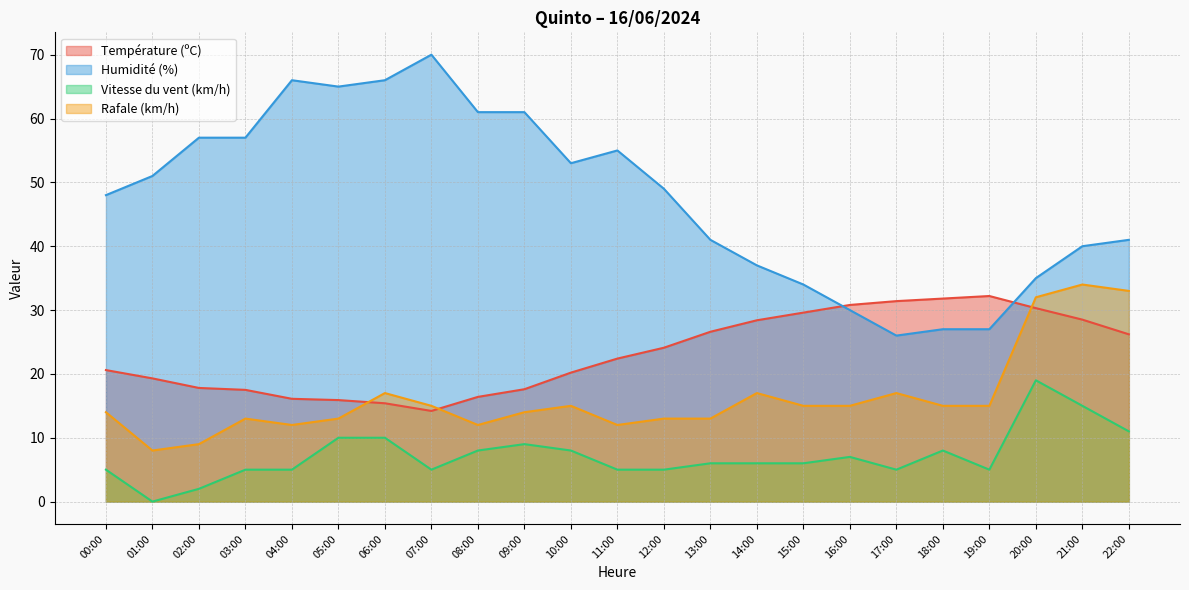

What is the average value of the Température (ºC) series?

23.2